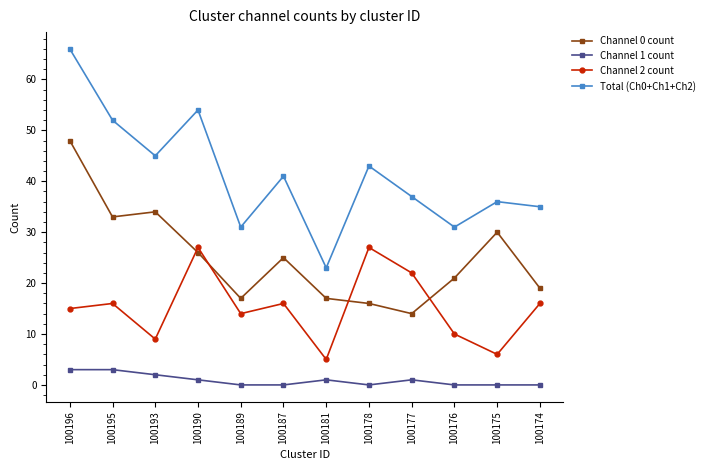

What is the value of the Channel 2 count point at the 3rd from the left?

9